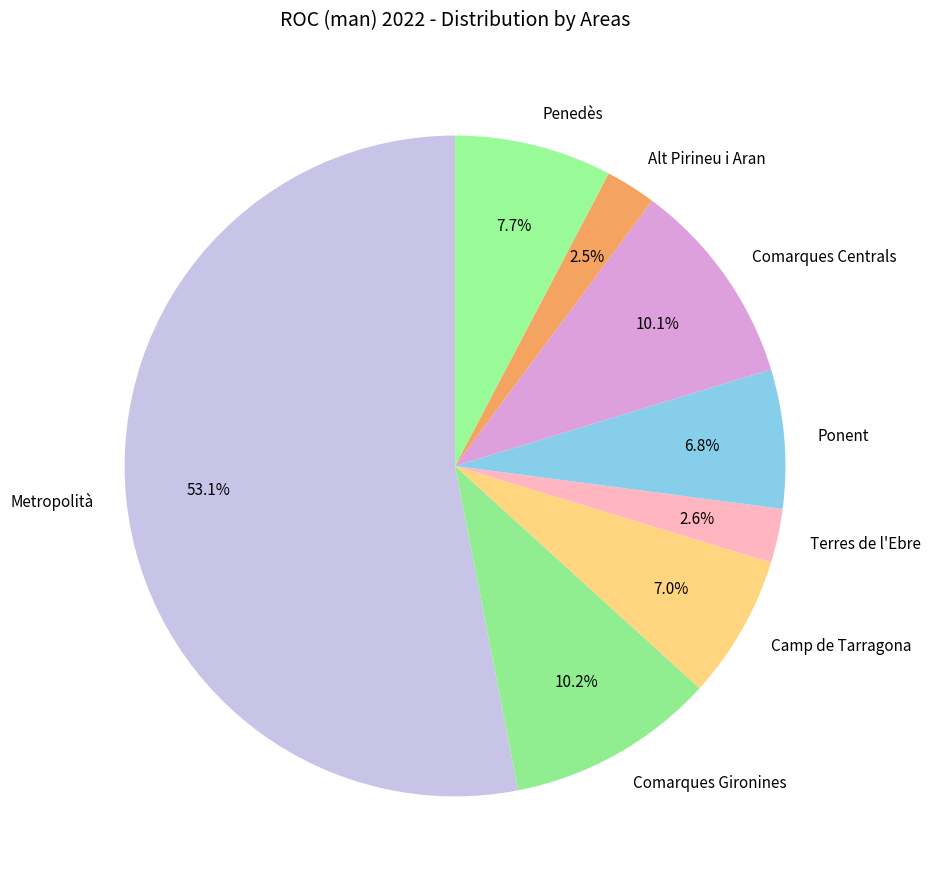

Count the number of slices in the pie.

8